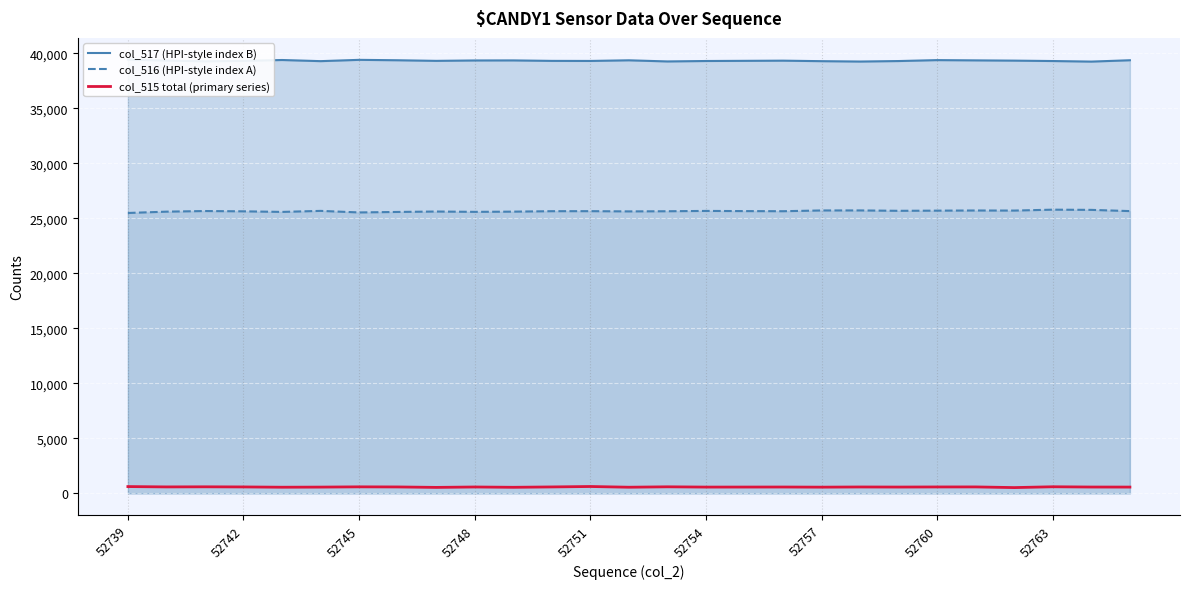

True or false: col_517 (HPI-style index B) and col_515 total (primary series) cross at least once.

False